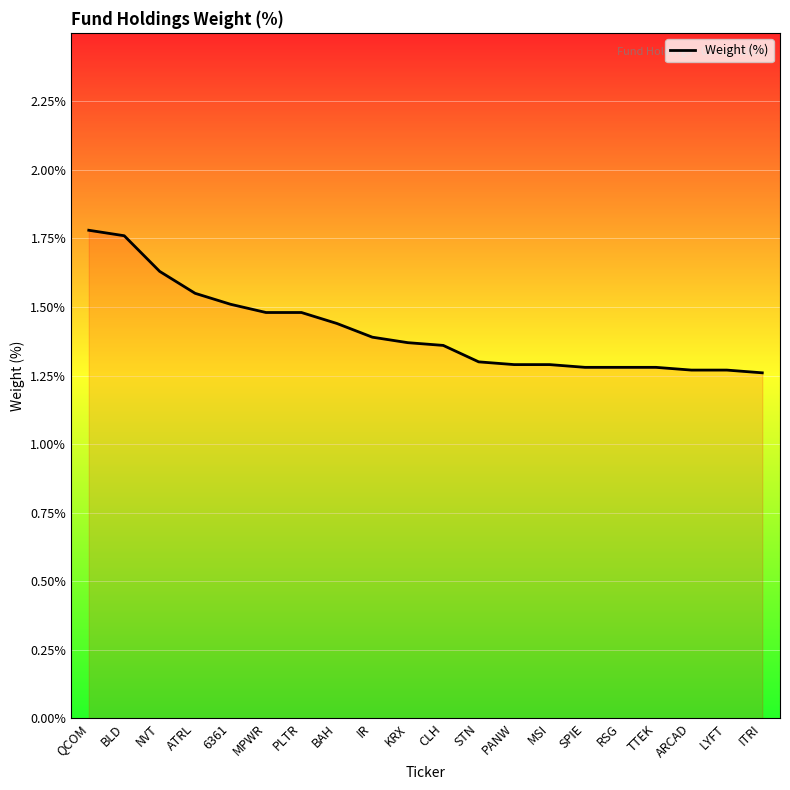

True or false: the data shows 2.2 at NVT.

False